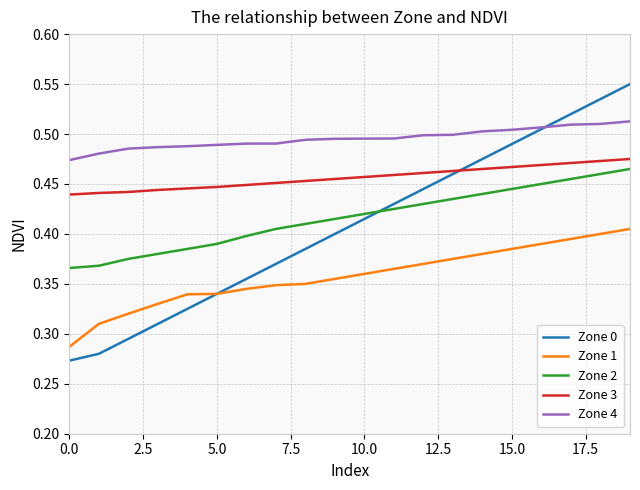

Which series has the largest range (max minus min)?

Zone 0